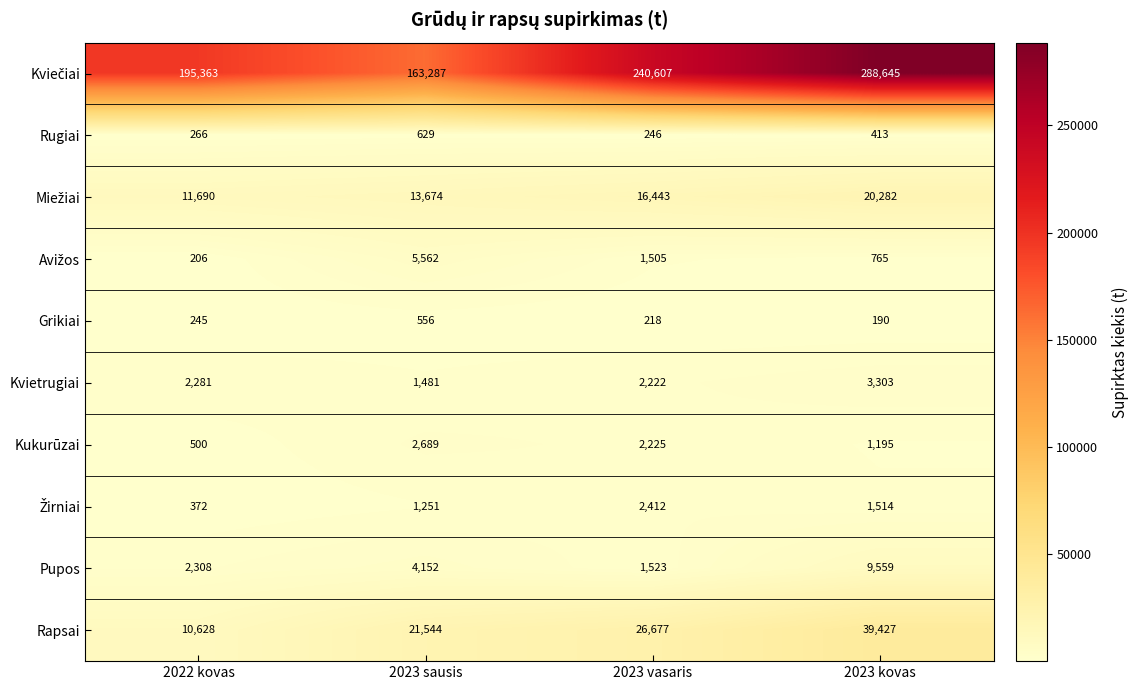

Count the number of categories in the chart.

4